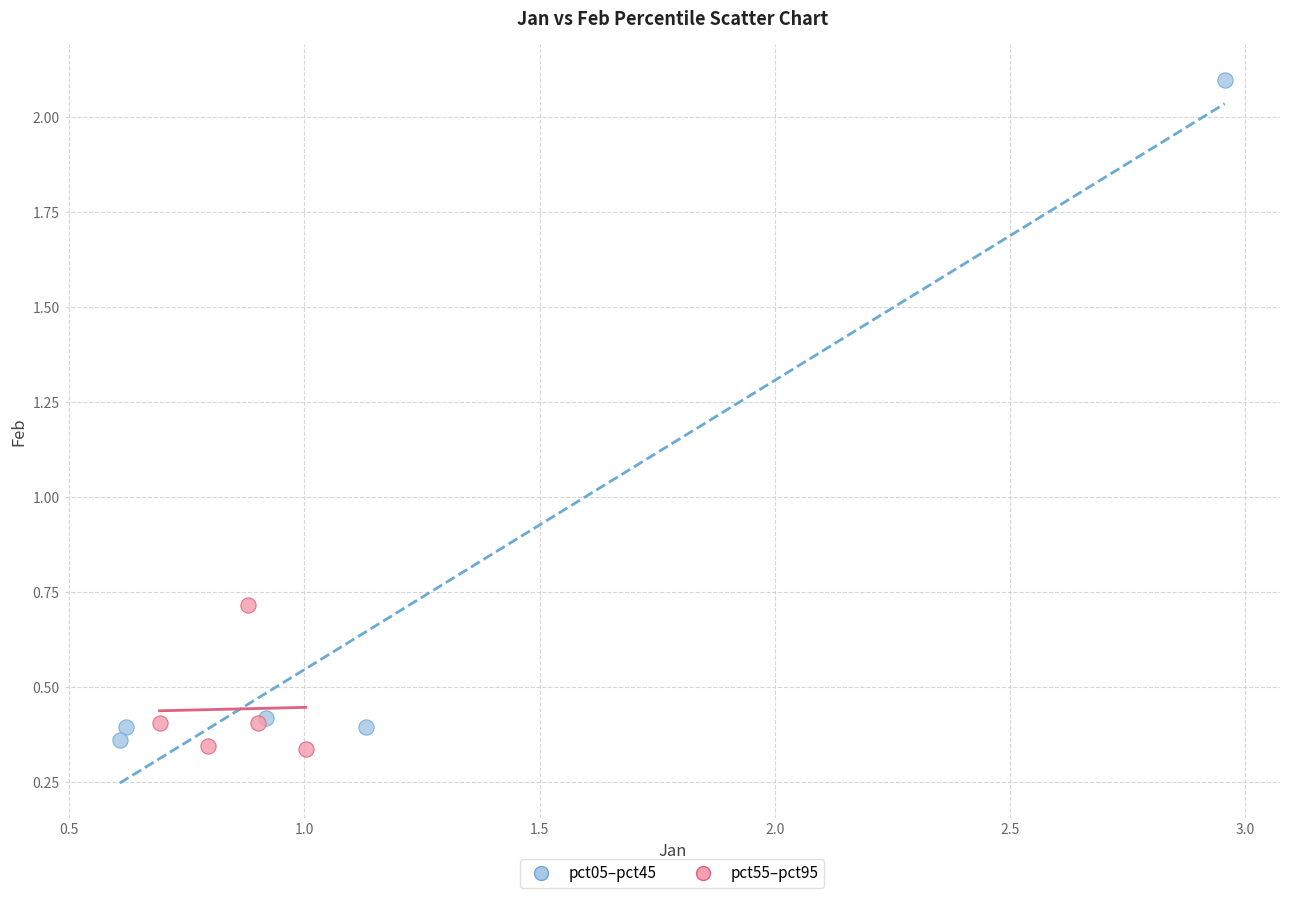

What are all the series names shown in the legend?

pct05–pct45, pct55–pct95